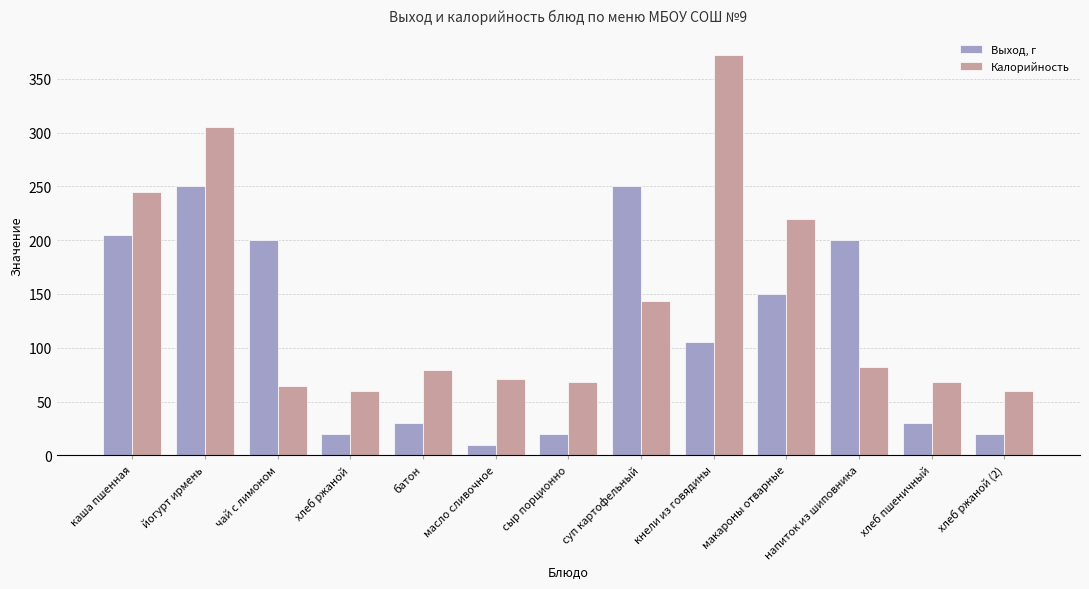

At which category is the sum across all series the highest?

йогурт ирмень